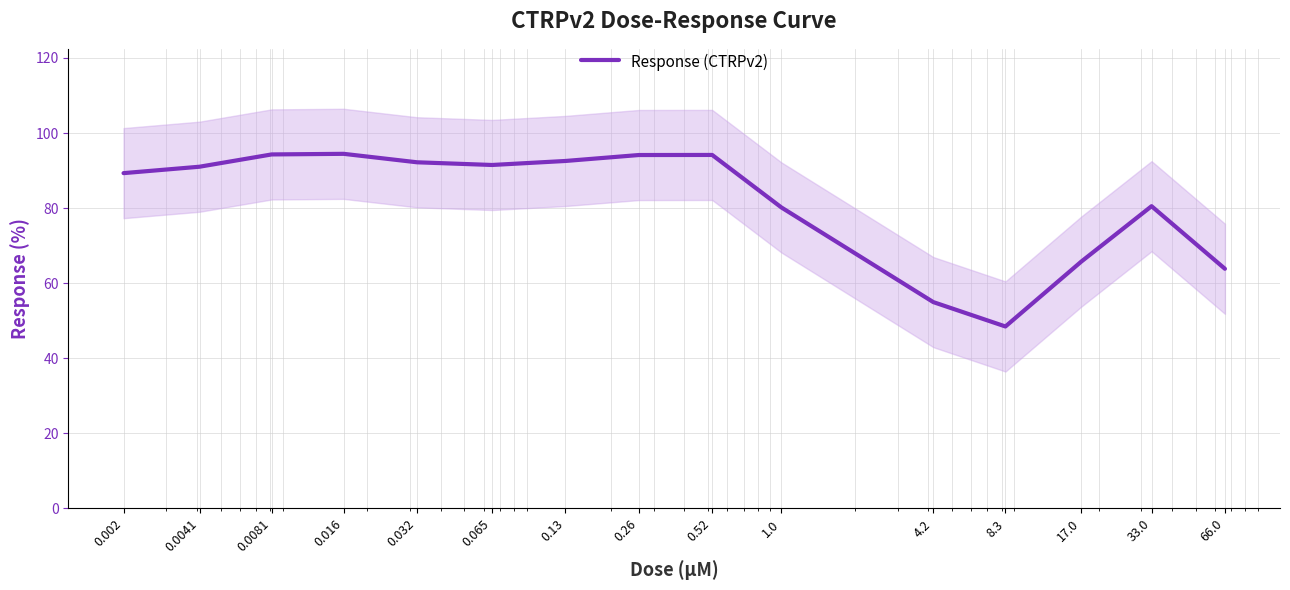

Reading left to right, transcribe all the data shown in this chart.

89.3	91.0	94.3	94.5	92.2	91.5	92.6	94.1	94.2	80.2	55.0	48.5	65.8	80.5	63.8